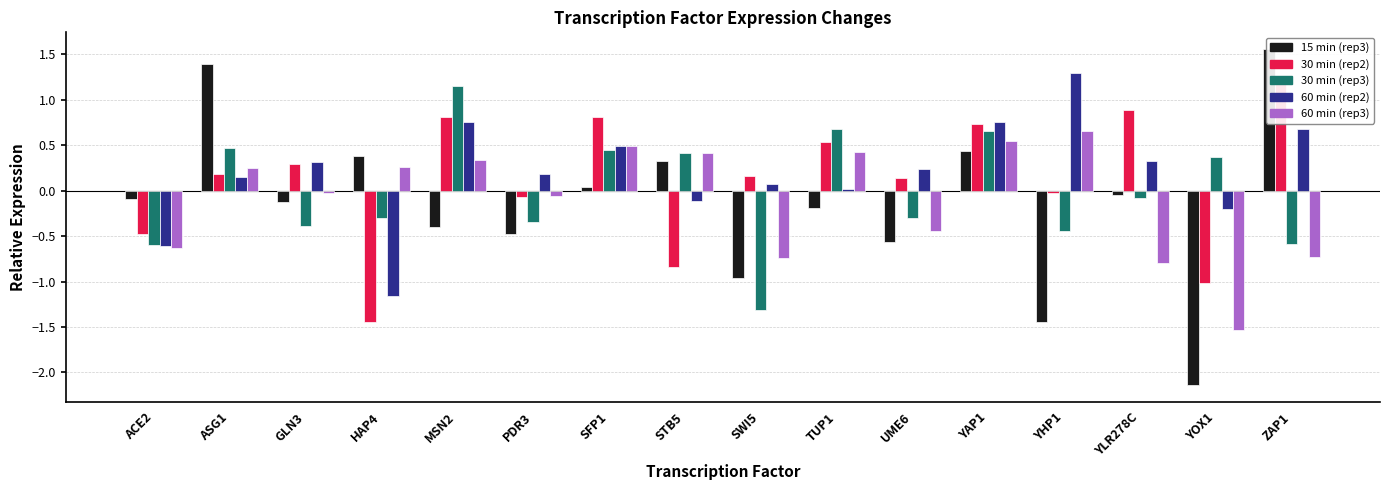

What is the minimum value shown in the chart?

-2.1